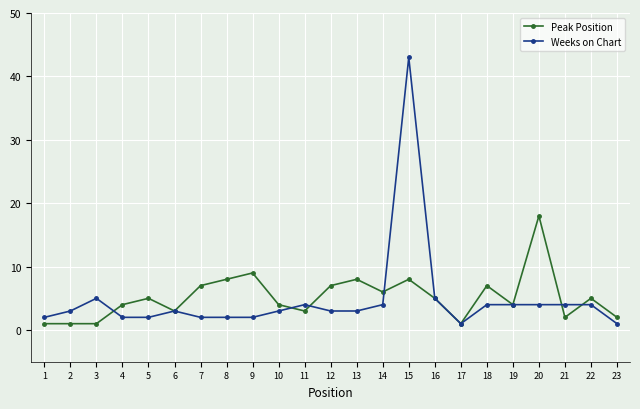

What is the value of the Peak Position point at the 16th from the left?

5